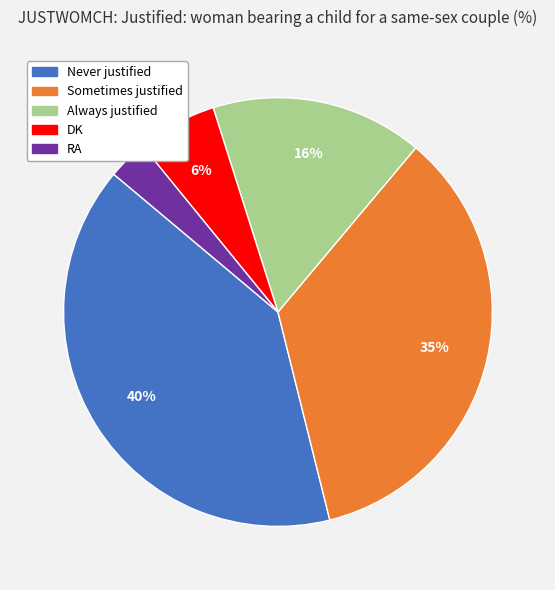

What is the smallest slice in the pie chart?

RA